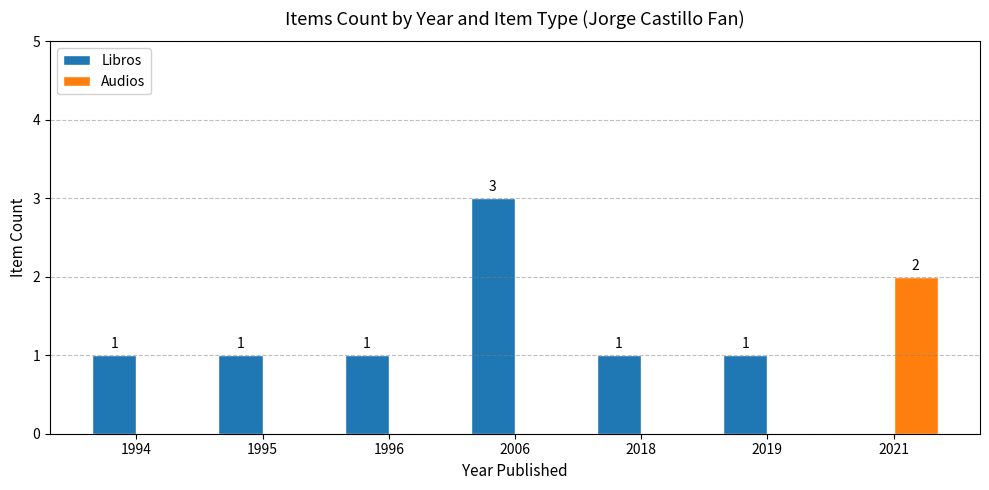

How many positive values does the Audios series have?

1